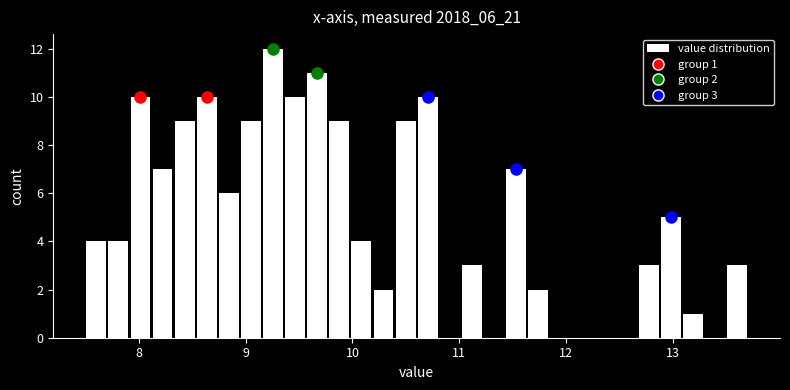

Read against the x-axis, roughly where is the centre of the tallest bar?

9.3